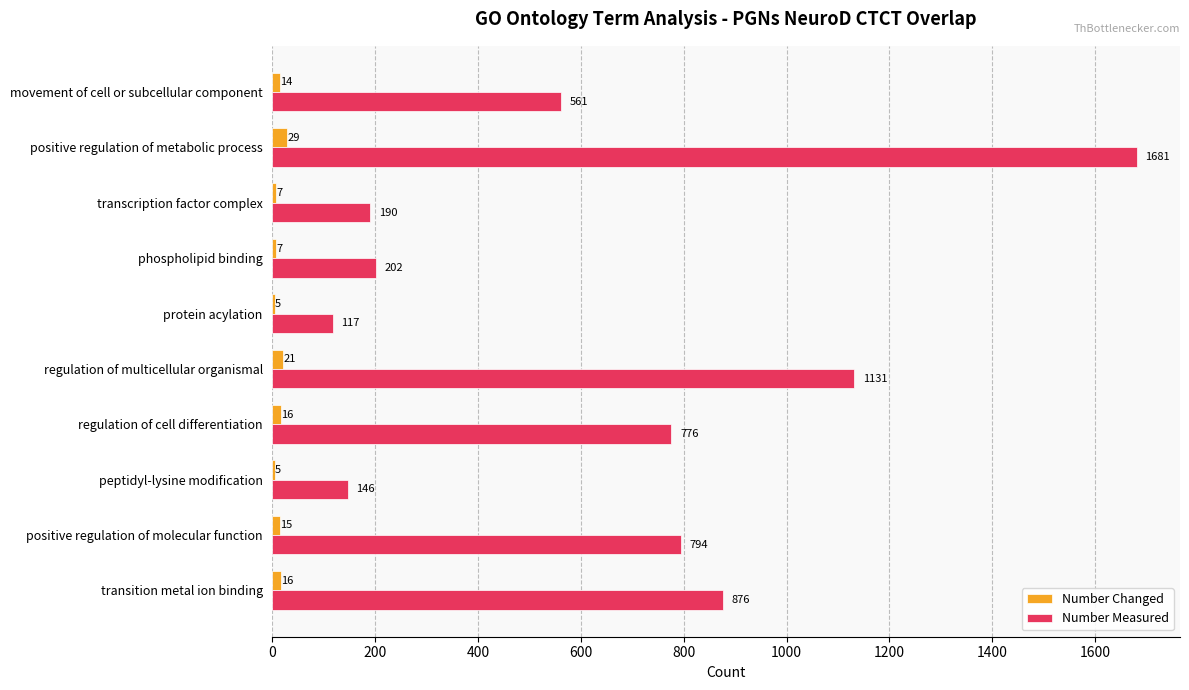

What is the total value across all series at protein acylation?

122